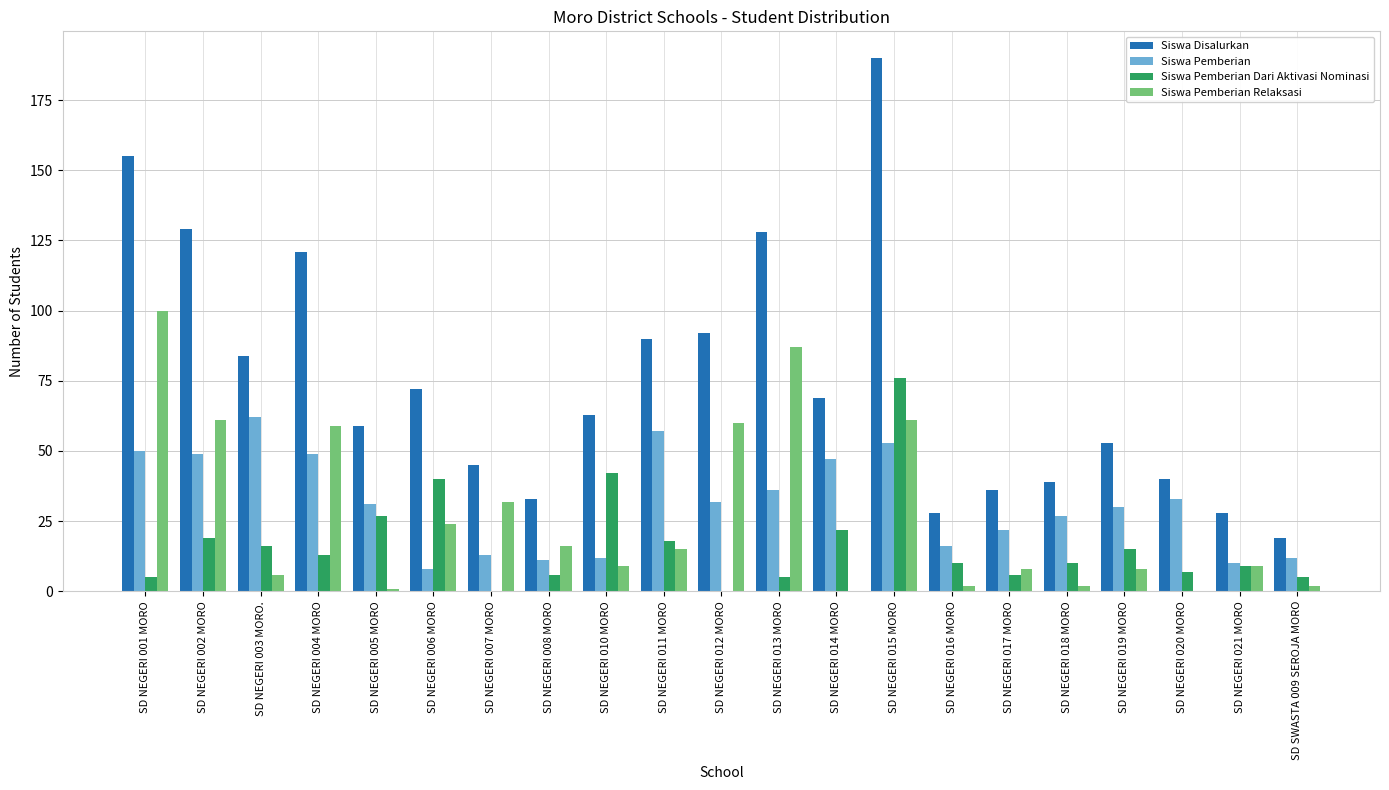

How many series are shown in this chart?

4